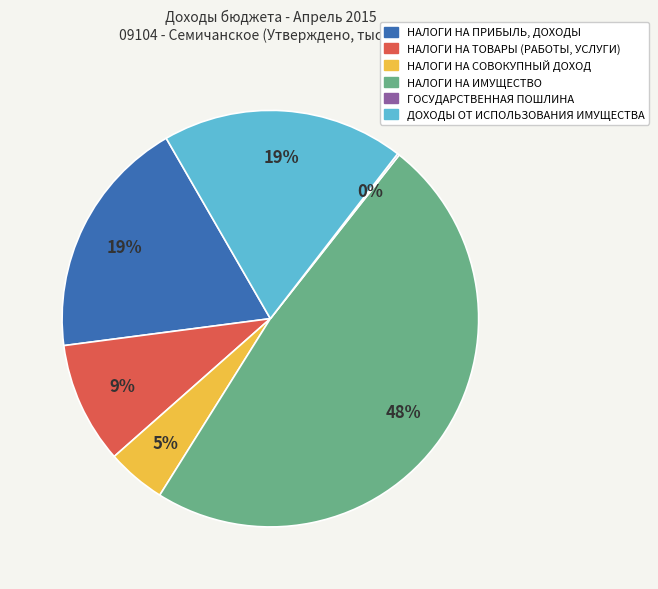

Which slice is the largest?

НАЛОГИ НА ИМУЩЕСТВО